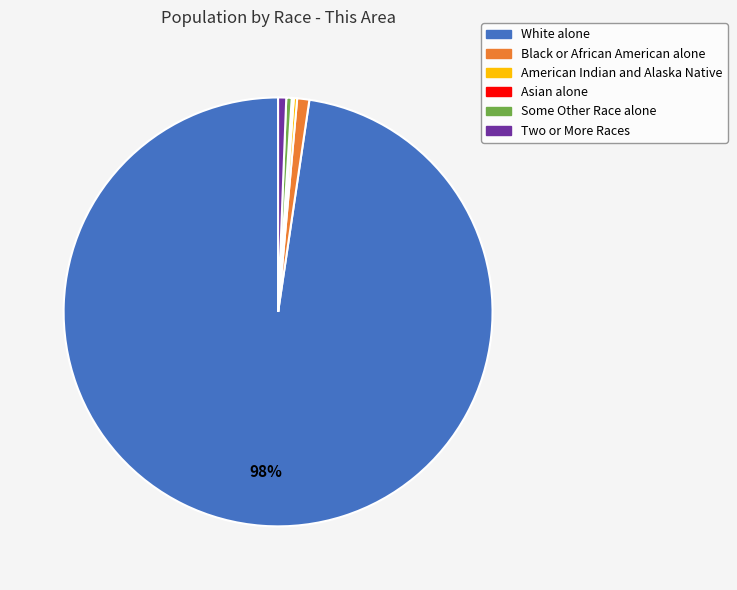

The Two or More Races slice represents 11% of the pie. True or false?

False